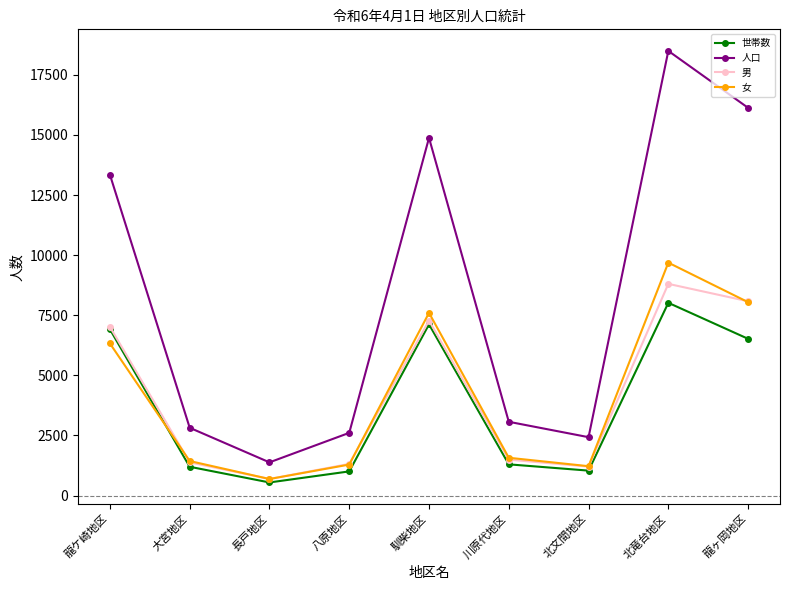

Is the value of 人口 at 大宮地区 greater than the value of 世帯数 at 龍ヶ岡地区?

No